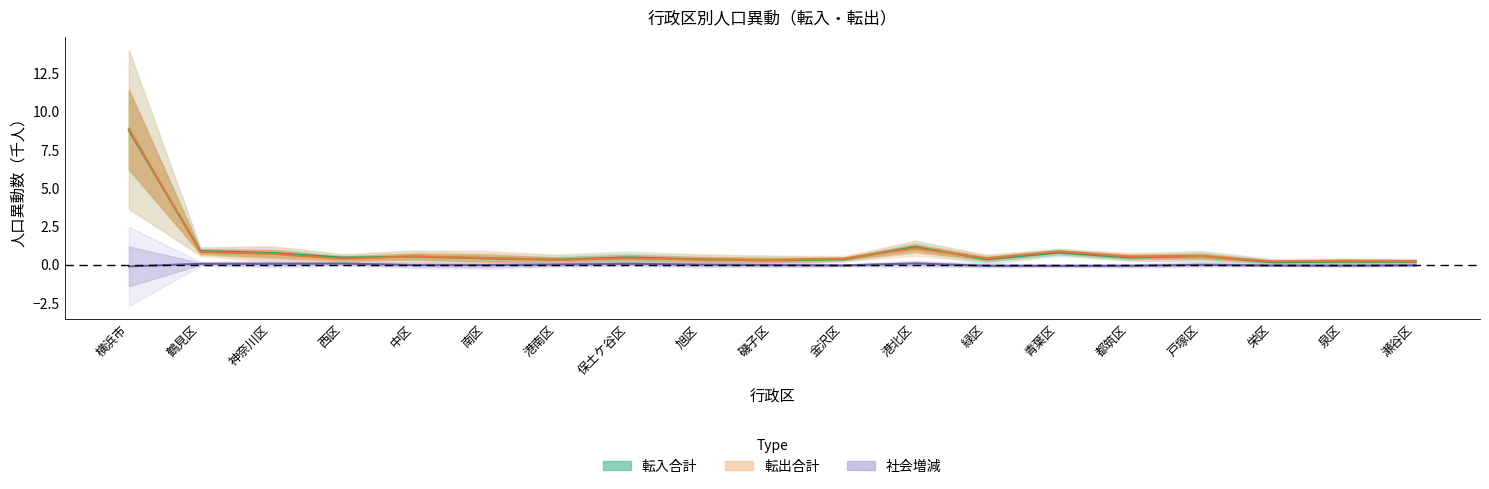

What is the sum of the 転出合計(中心) values at 横浜市 and 都筑区?

9.4